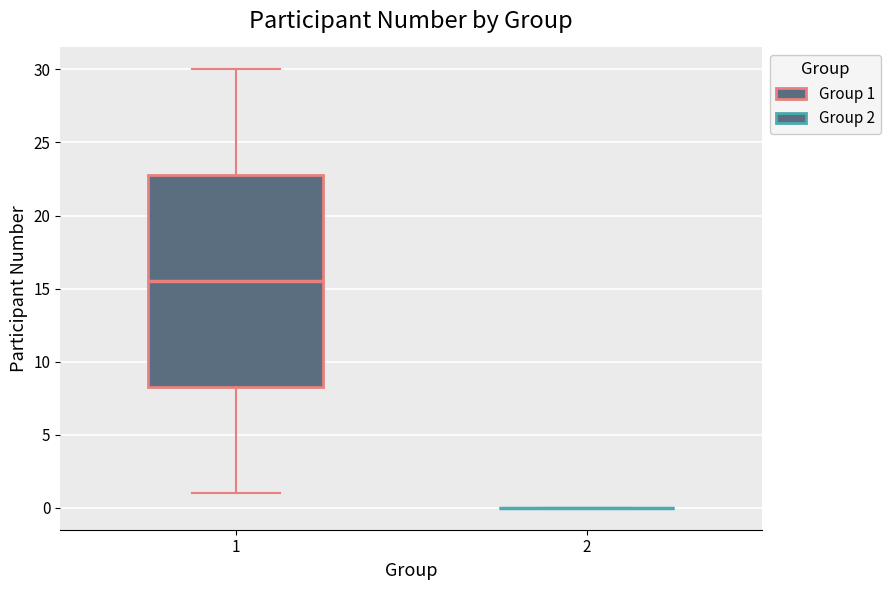

Comparing the boxes themselves (not the whiskers), which one is the tallest?

1